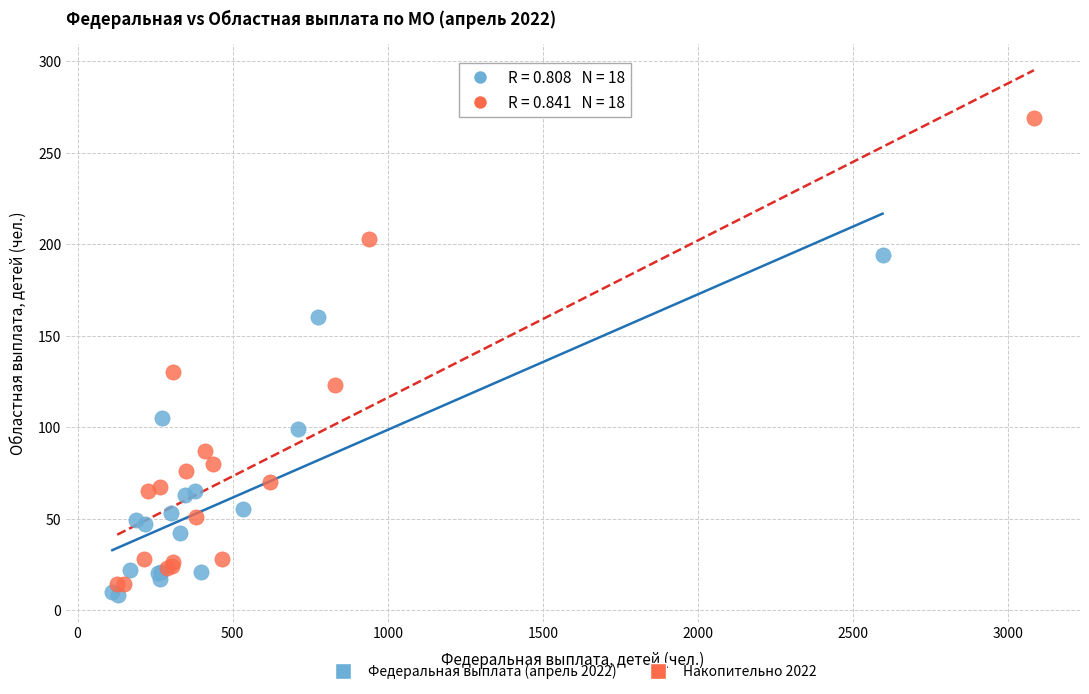

Which series has the largest Y range (max minus min)?

Накопительно 2022